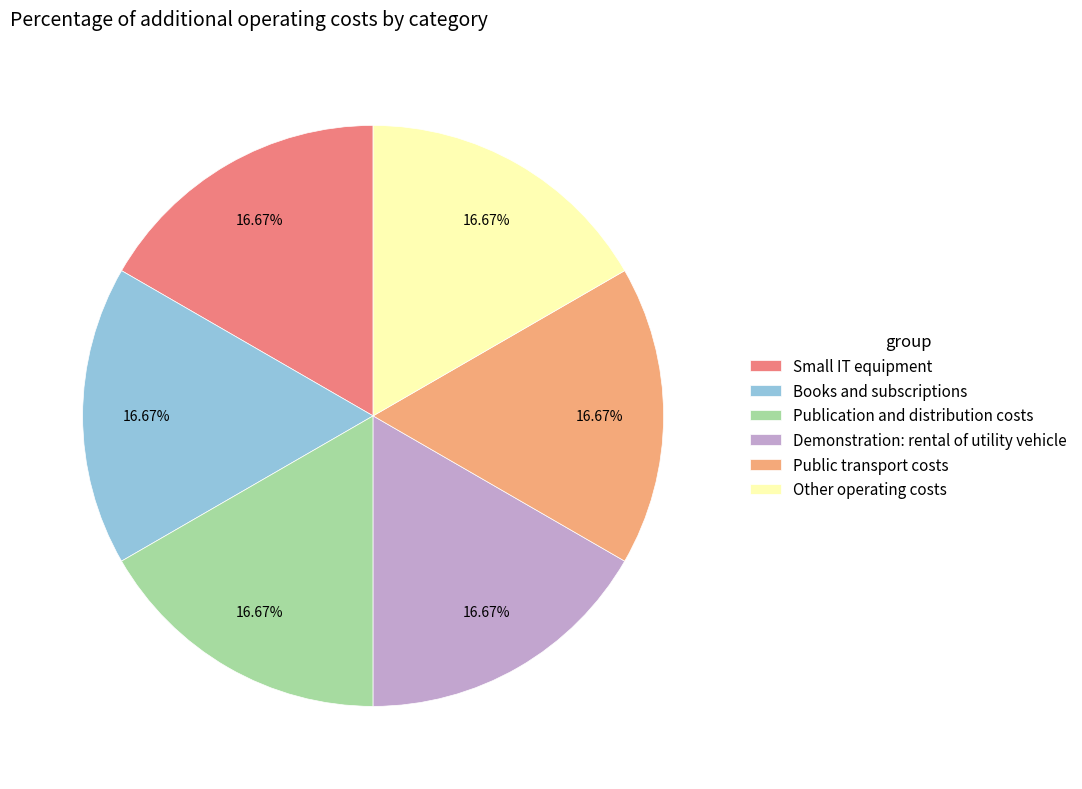

How many segments does this pie chart have?

6